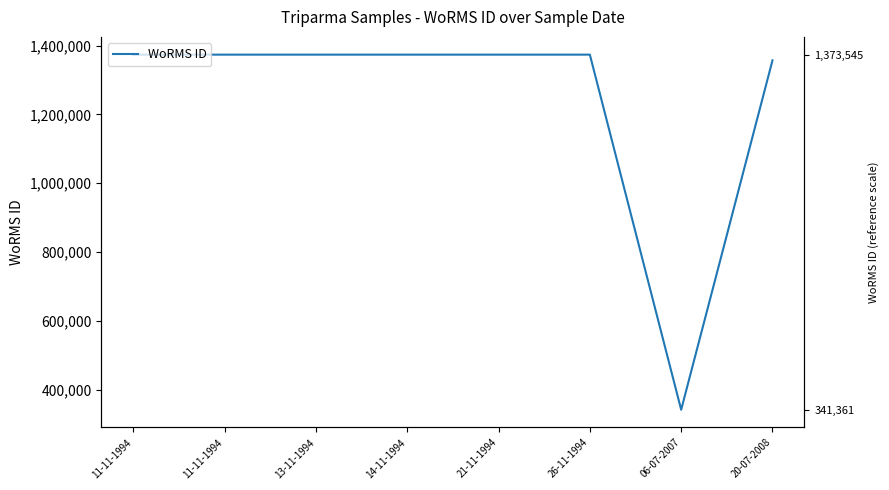

What is the change in value from 11-11-1994 to 26-11-1994?

-2